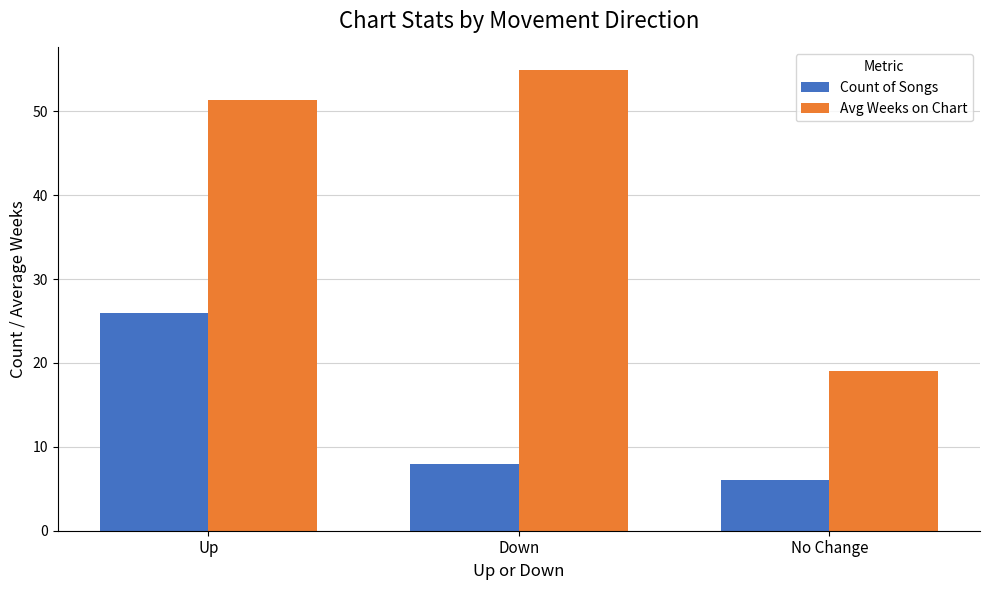

At which category is the sum across all series the highest?

Up